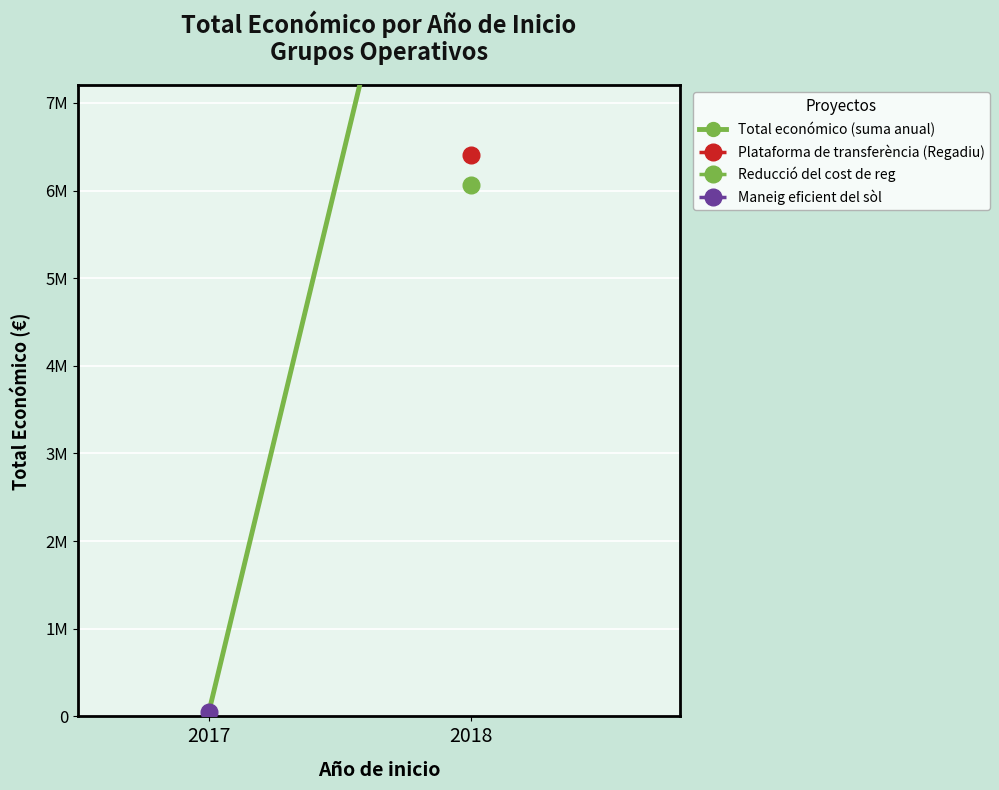

What is the difference between the maximum and minimum values?

12414548